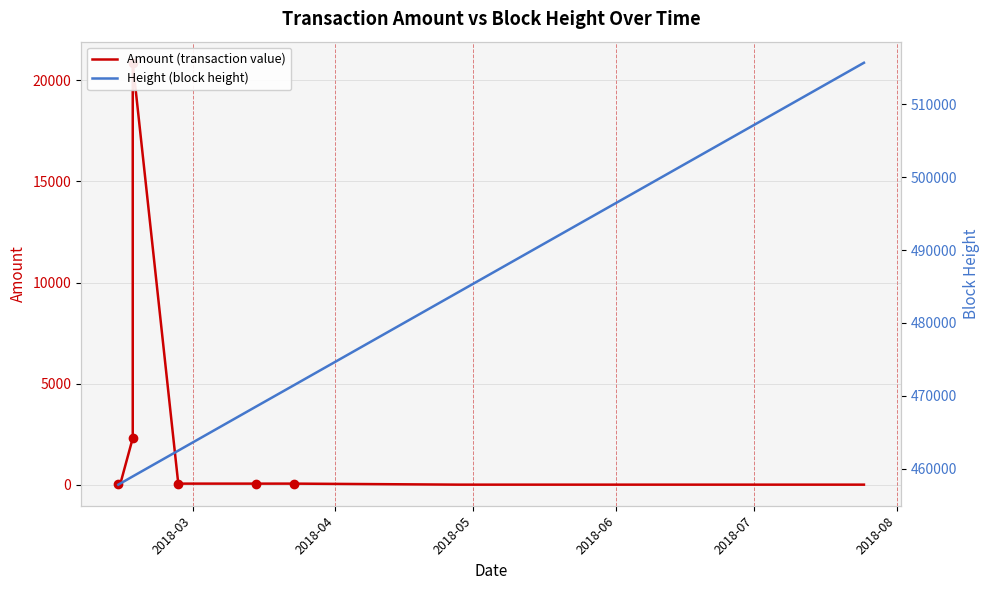

List the series in order of their overall mean, lowest first.

Amount (transaction value), Height (block height)